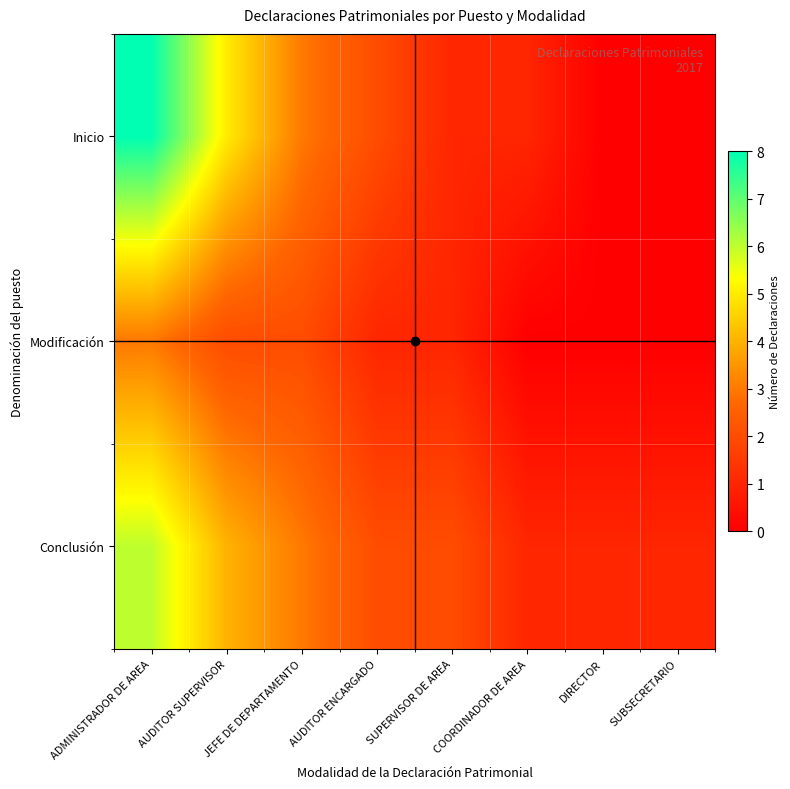

How many series are shown in this chart?

3